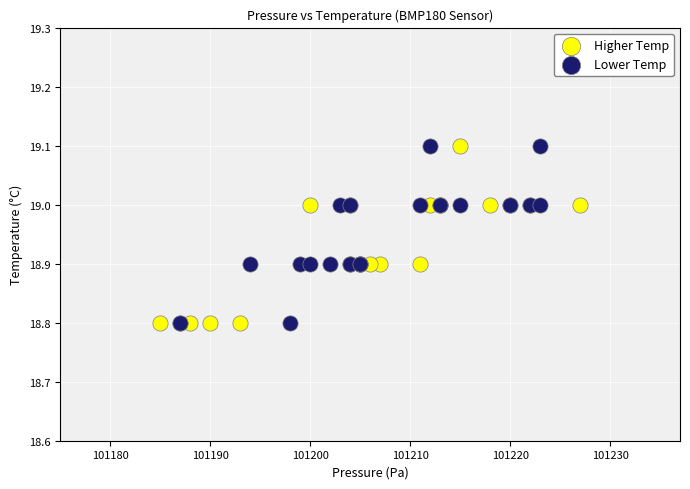

What are all the series names shown in the legend?

Higher Temp, Lower Temp